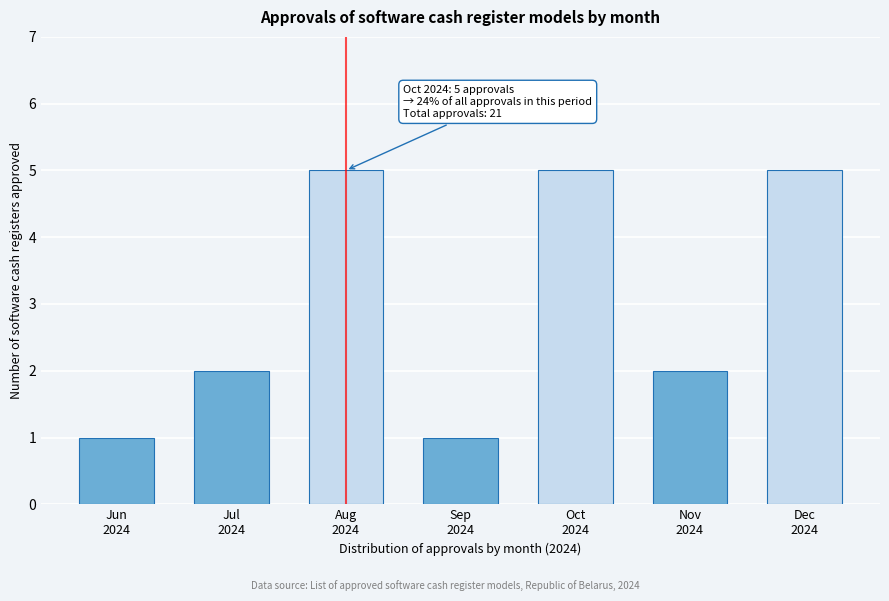

Reading left to right, extract all data points from this chart.

1	2	5	1	5	2	5